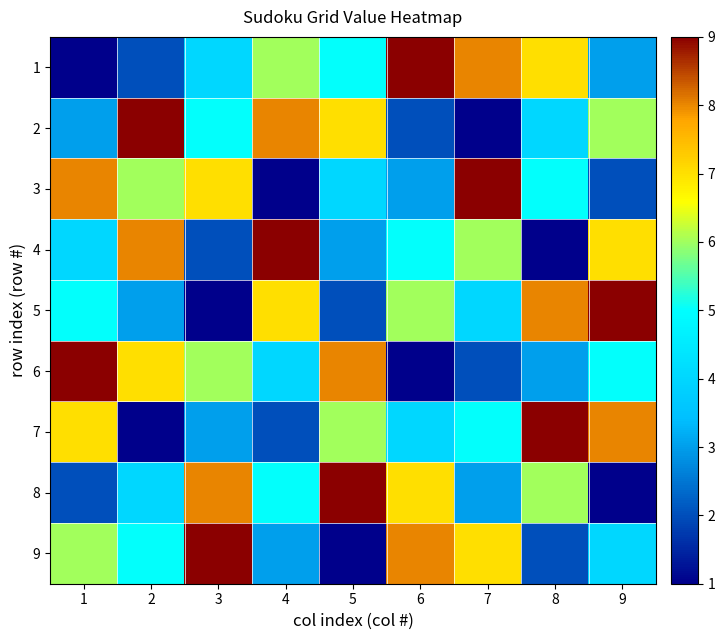

Which series changed the most between 3 and 6?

1